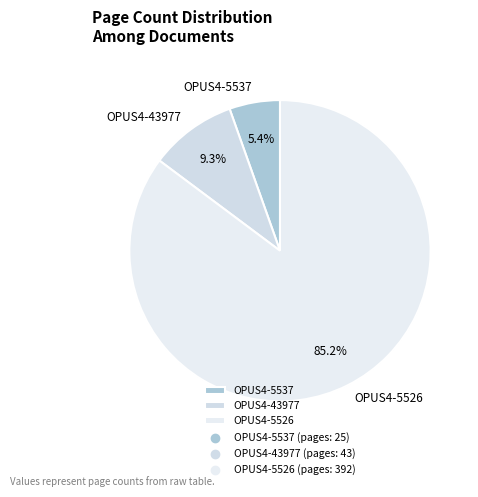

The OPUS4-43977 slice represents 9% of the pie. True or false?

True